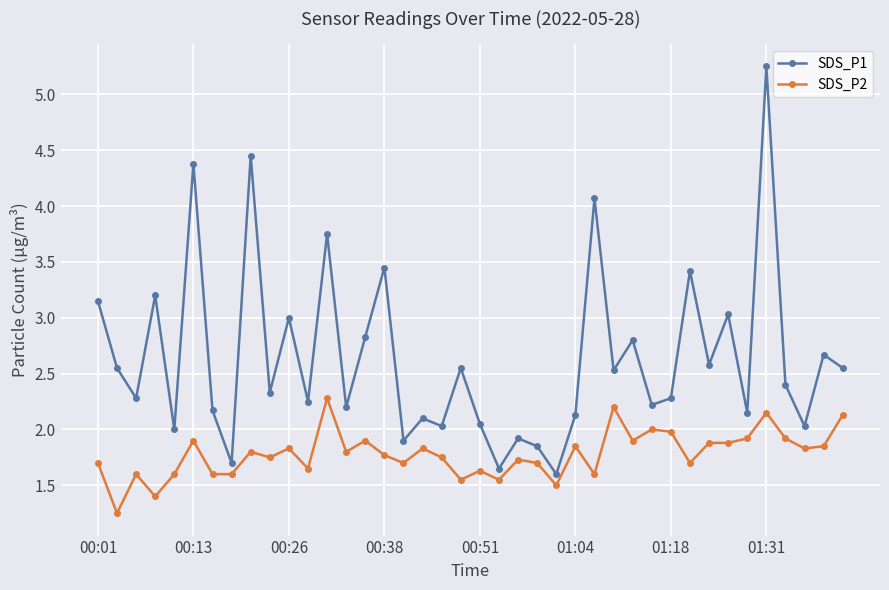

Which series has the widest spread of values?

SDS_P1